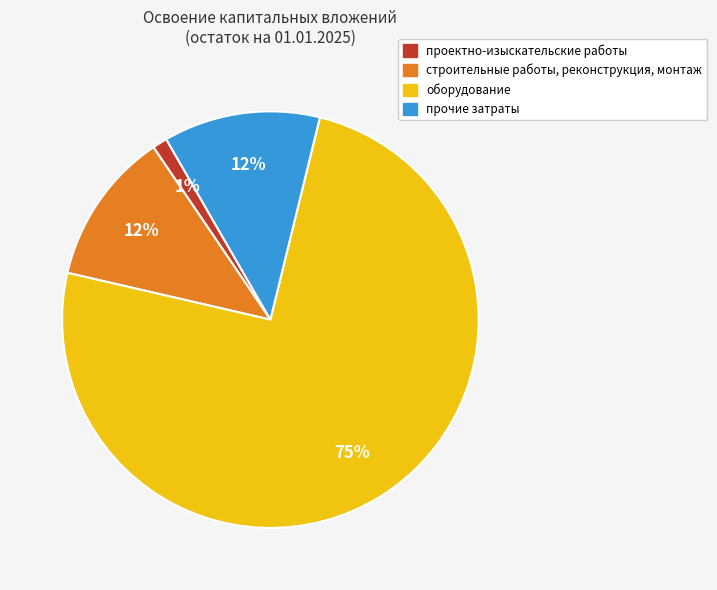

How many segments does this pie chart have?

4